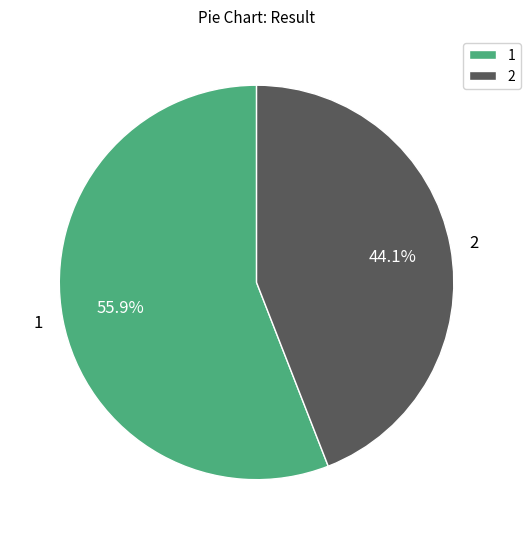

What percentage is NOT represented by 2?

55.9%